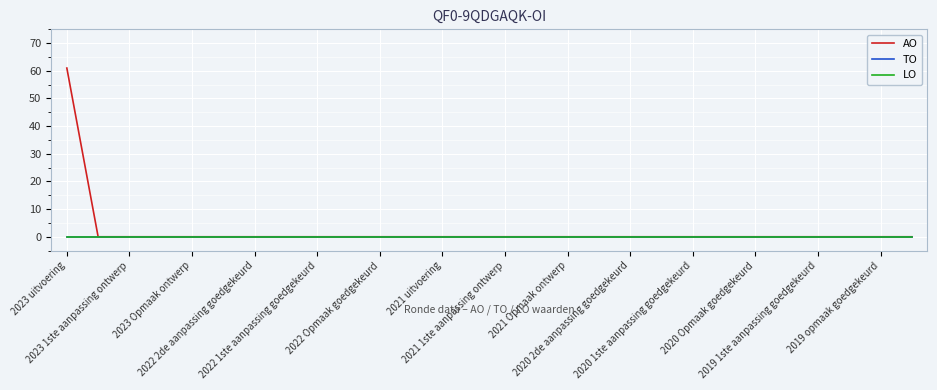

Is this an area chart (filled region under the line)?

No